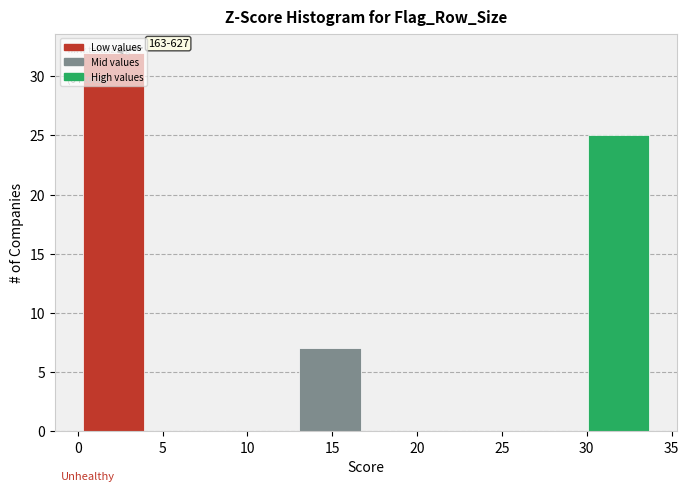

Over which range of the x-axis is the bar tallest?

0.00 to 4.25